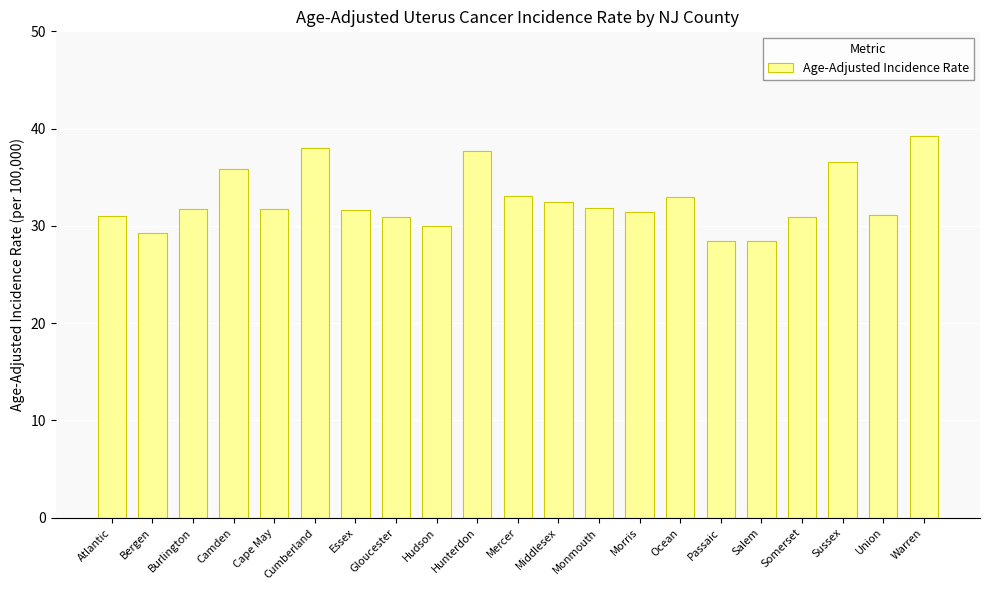

How many data points does each series have?

21